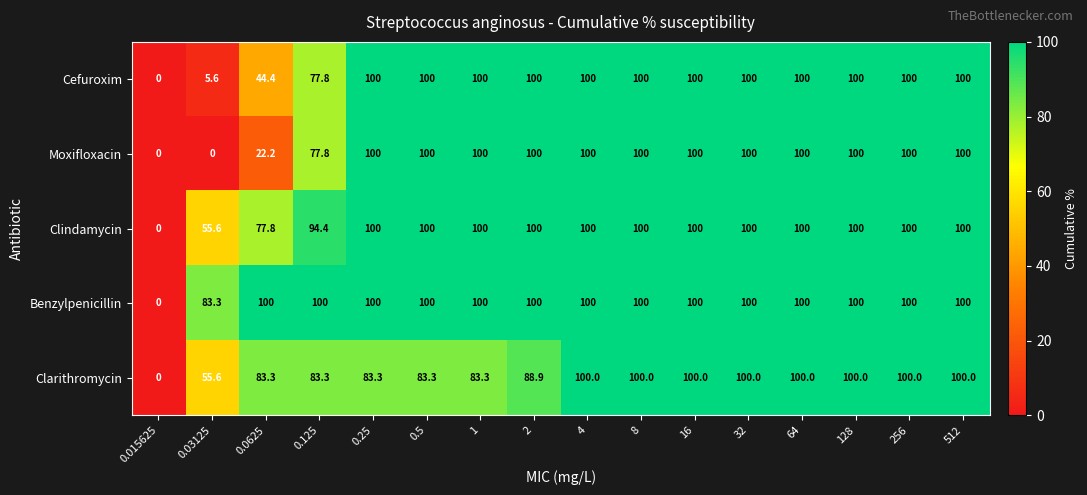

True or false: Clindamycin has a value of 100.0 at 8.

True